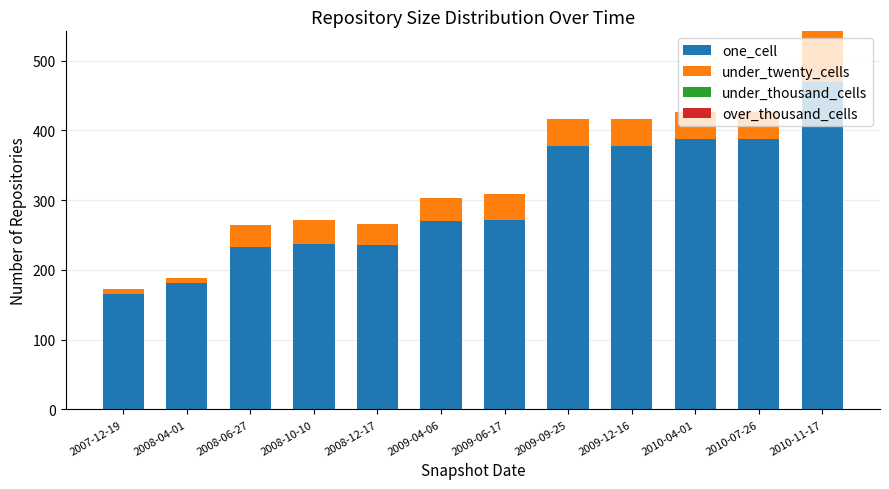

What is the average value of the one_cell series?

299